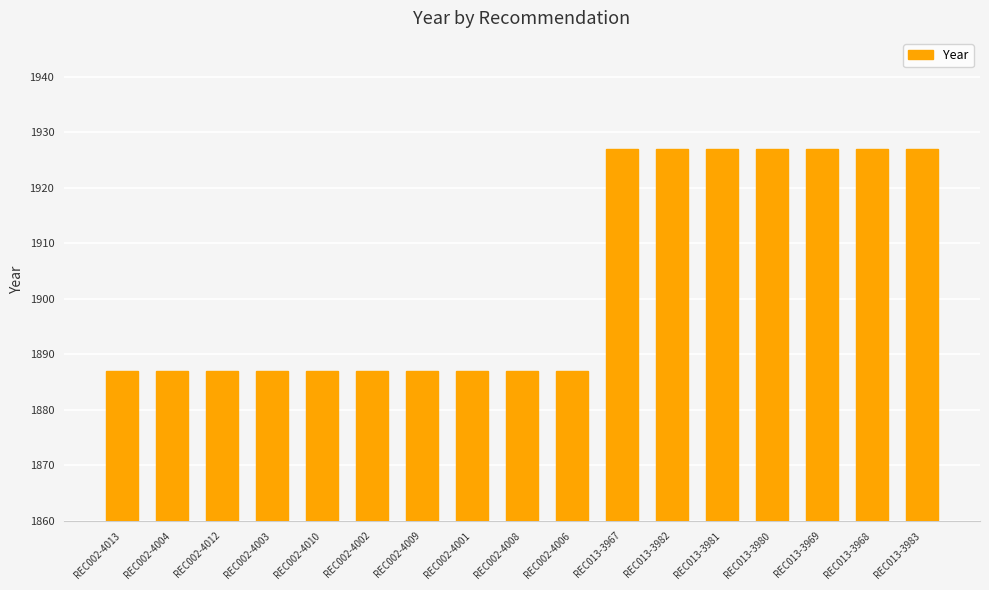

What position from the left is REC002-4004?

2